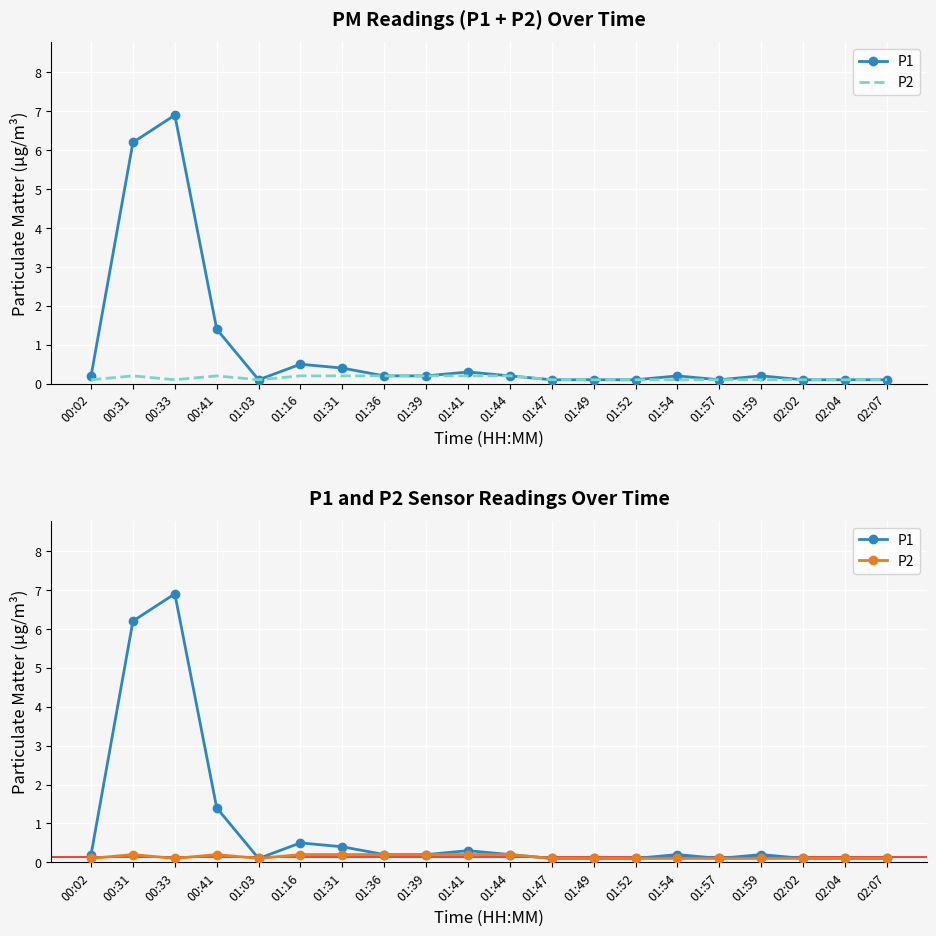

What is the maximum value for P1?

6.9